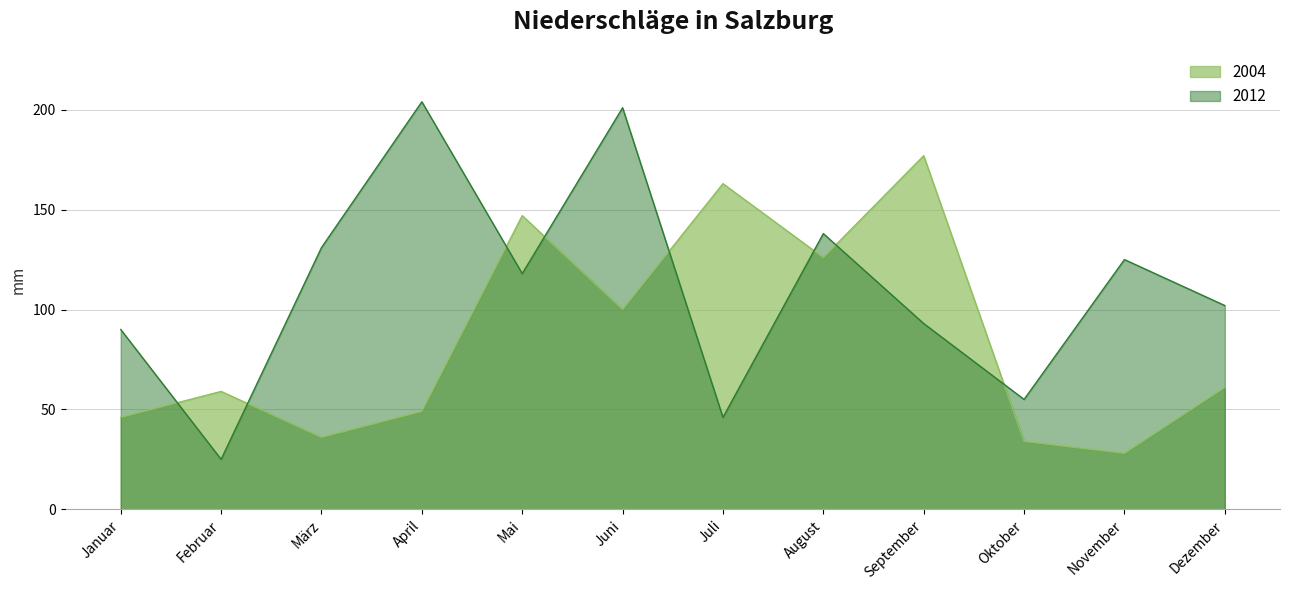

What value does the 2012 series have at Februar?

25